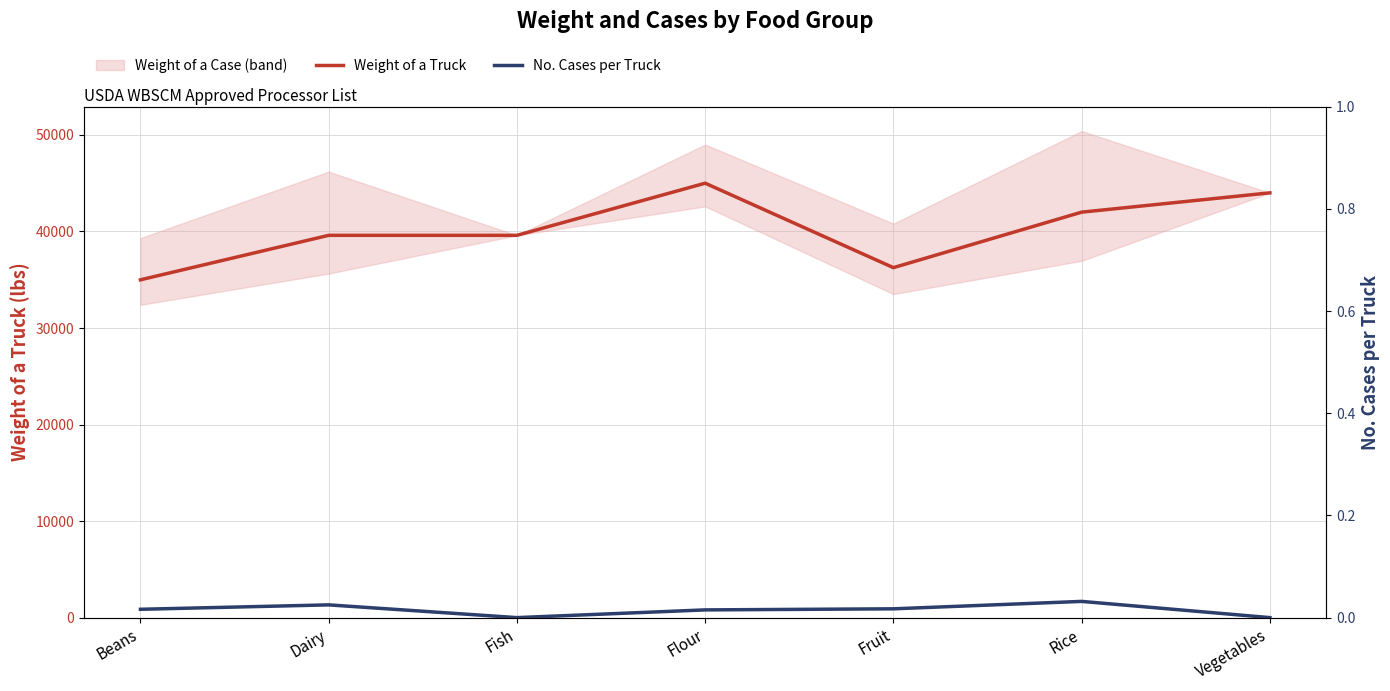

At which category does No. Cases per Truck reach its first local peak?

Dairy